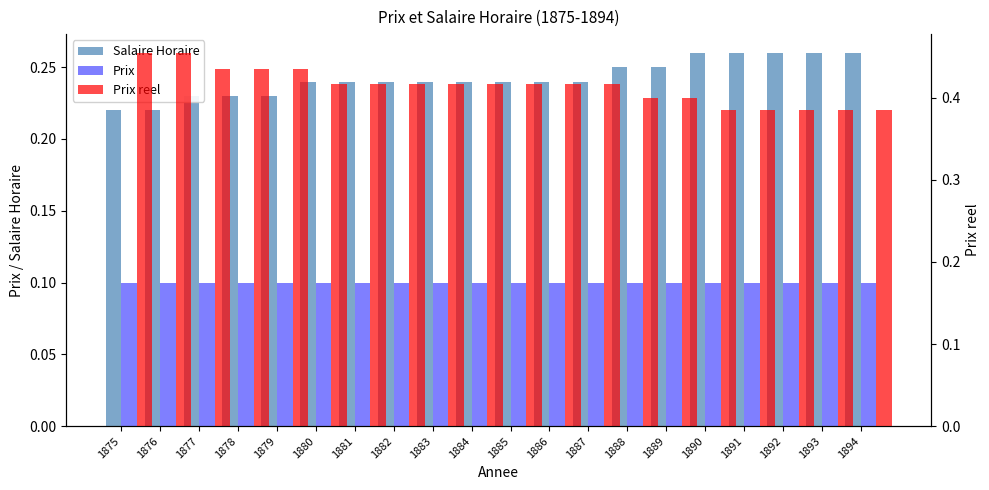

Reading left to right, extract all data points from this chart.

Salaire Horaire: 0.2	0.2	0.2	0.2	0.2	0.2	0.2	0.2	0.2	0.2	0.2	0.2	0.2	0.2	0.2	0.3	0.3	0.3	0.3	0.3
Prix: 0.1	0.1	0.1	0.1	0.1	0.1	0.1	0.1	0.1	0.1	0.1	0.1	0.1	0.1	0.1	0.1	0.1	0.1	0.1	0.1
Prix reel: 0.5	0.5	0.4	0.4	0.4	0.4	0.4	0.4	0.4	0.4	0.4	0.4	0.4	0.4	0.4	0.4	0.4	0.4	0.4	0.4